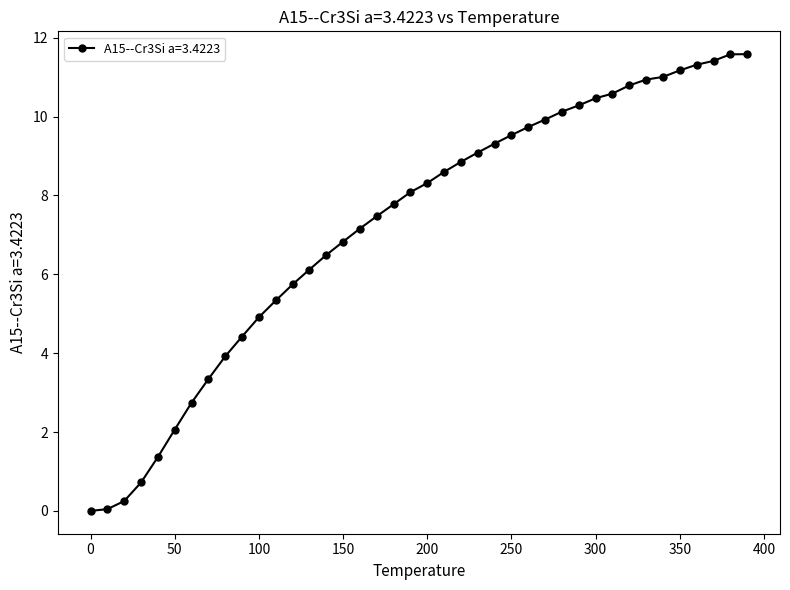

What is the maximum value shown in the chart?

11.6